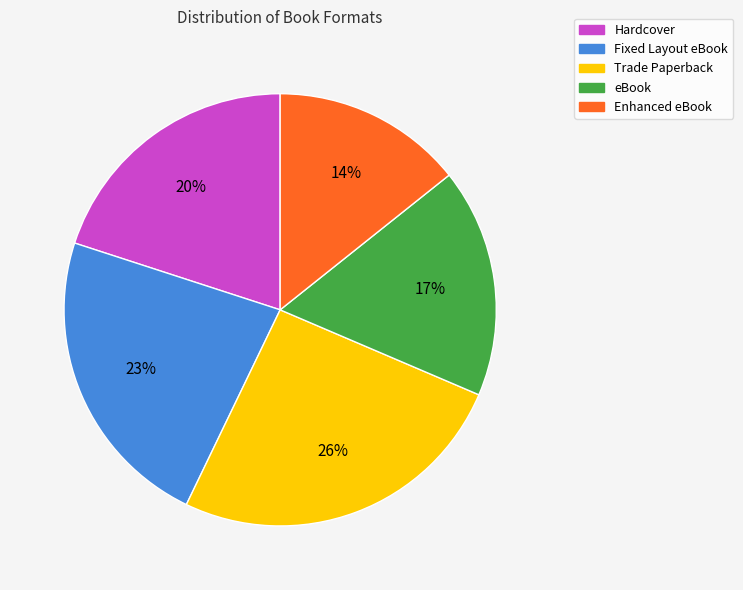

Is it true that Fixed Layout eBook is 32% of the pie?

False